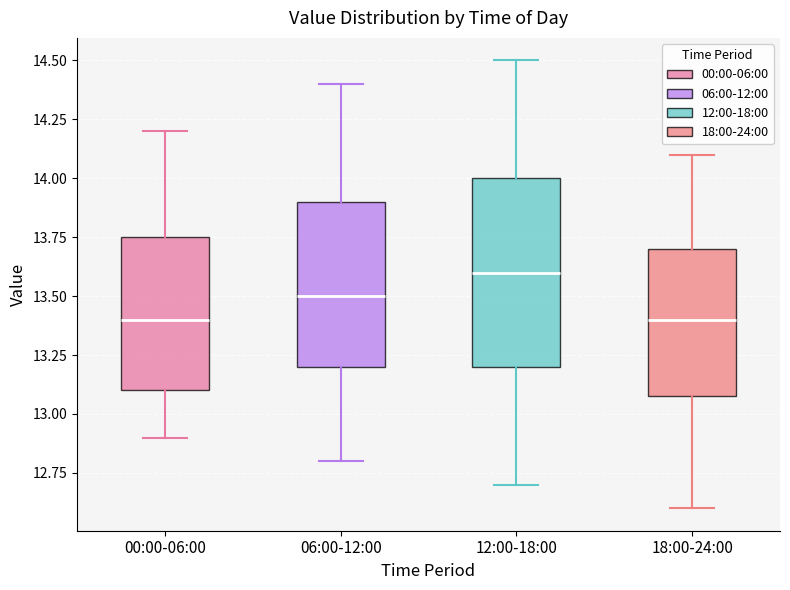

Reading left to right, read every box against the y-axis: the position of its median line, the range the box covers, and the ends of its whiskers. The values are not printed on the chart, so give them approximately, as read against the axis.

00:00-06:00: median 13.40, box 13.10 to 13.75, whiskers 12.90 to 14.20
06:00-12:00: median 13.50, box 13.20 to 13.90, whiskers 12.80 to 14.40
12:00-18:00: median 13.60, box 13.20 to 14.00, whiskers 12.70 to 14.50
18:00-24:00: median 13.40, box 13.10 to 13.70, whiskers 12.60 to 14.10